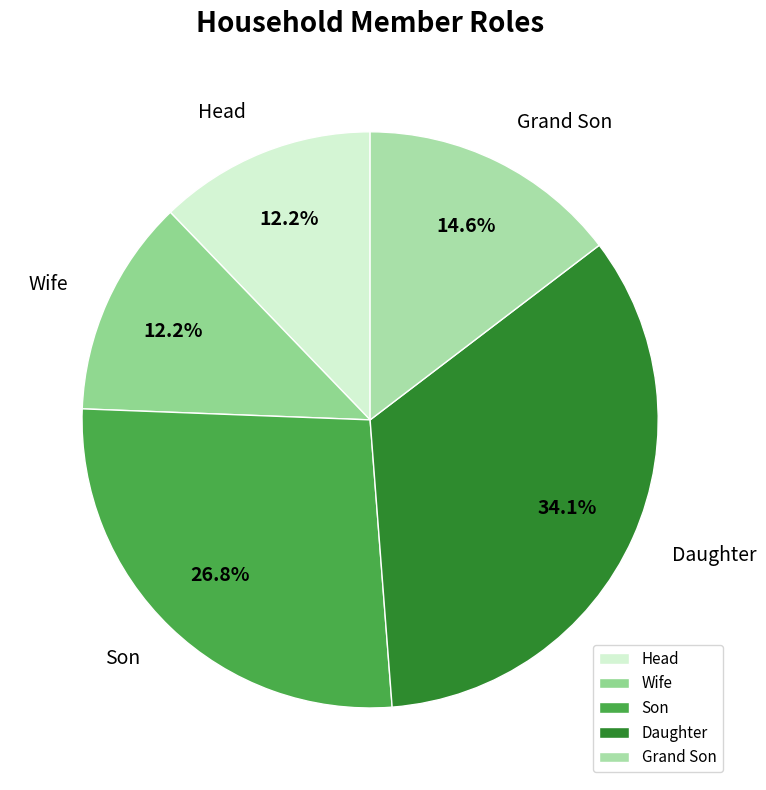

What percentage do Daughter and Head together represent?

46.3%